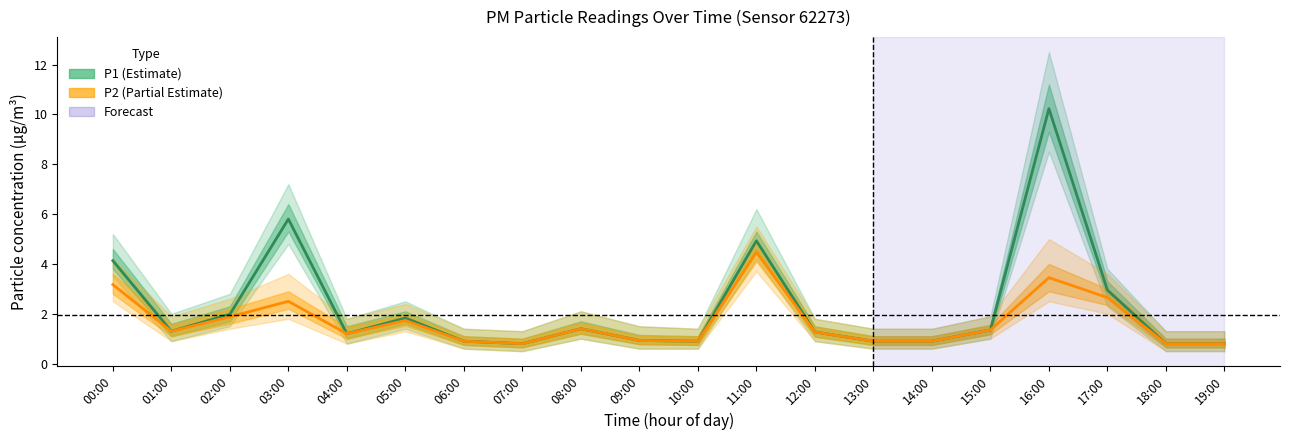

What is the maximum value shown in the chart?

10.2